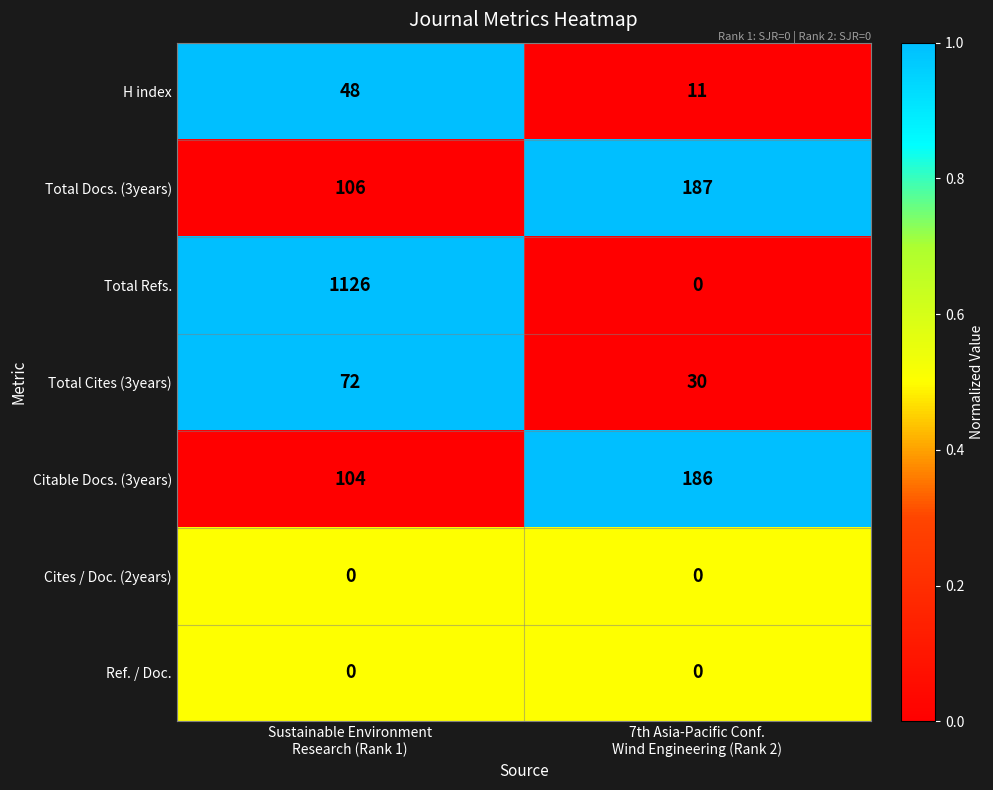

Which series has the widest spread of values?

Total Refs.